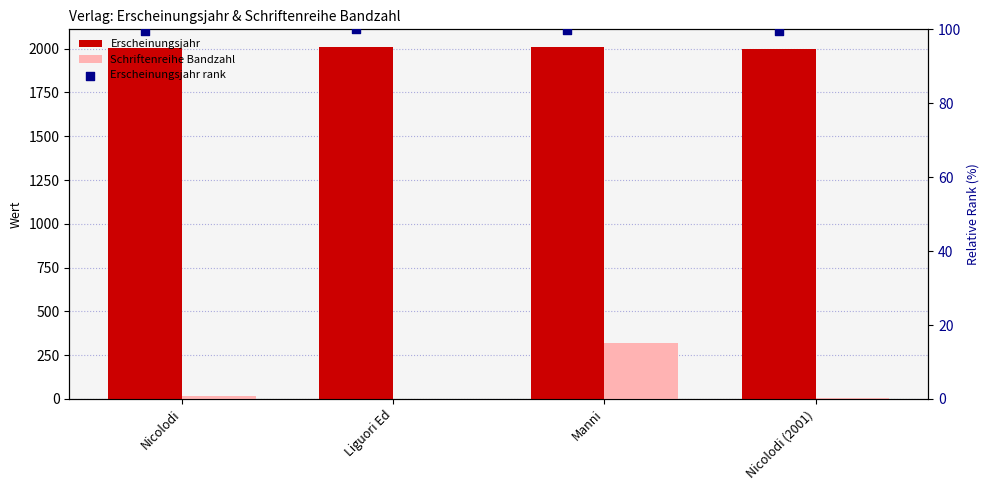

What is the total value across all series at Nicolodi (2001)?

2103.6